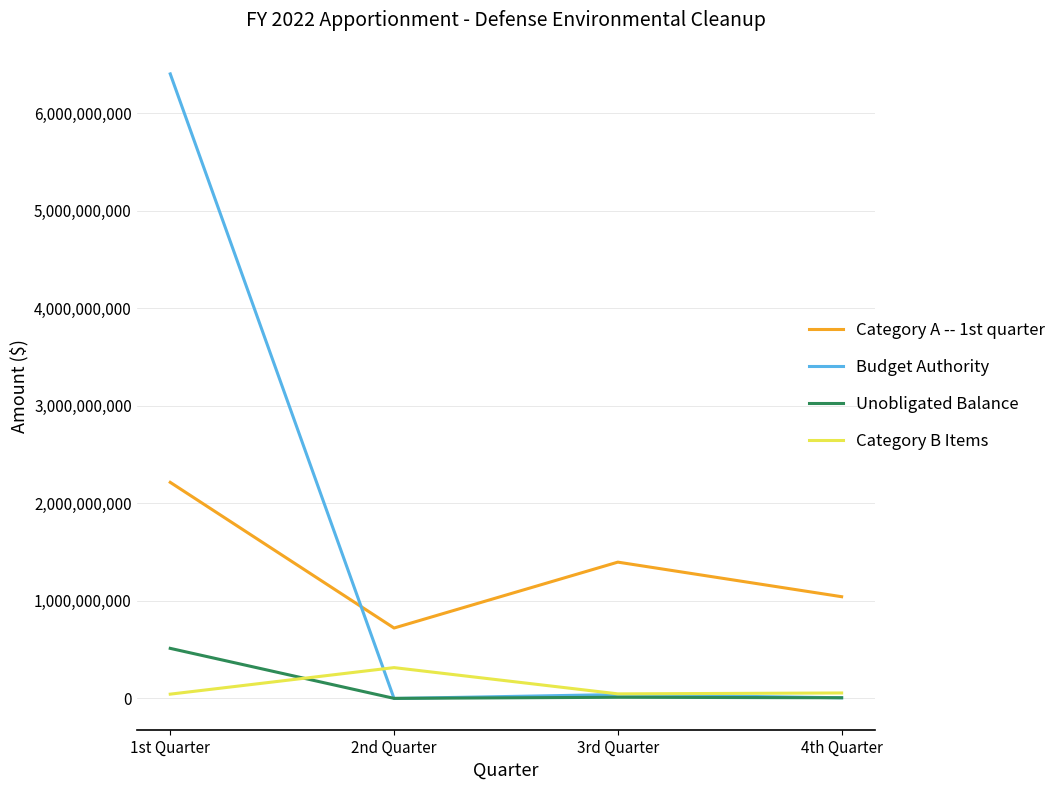

How many lines are shown in the chart?

4